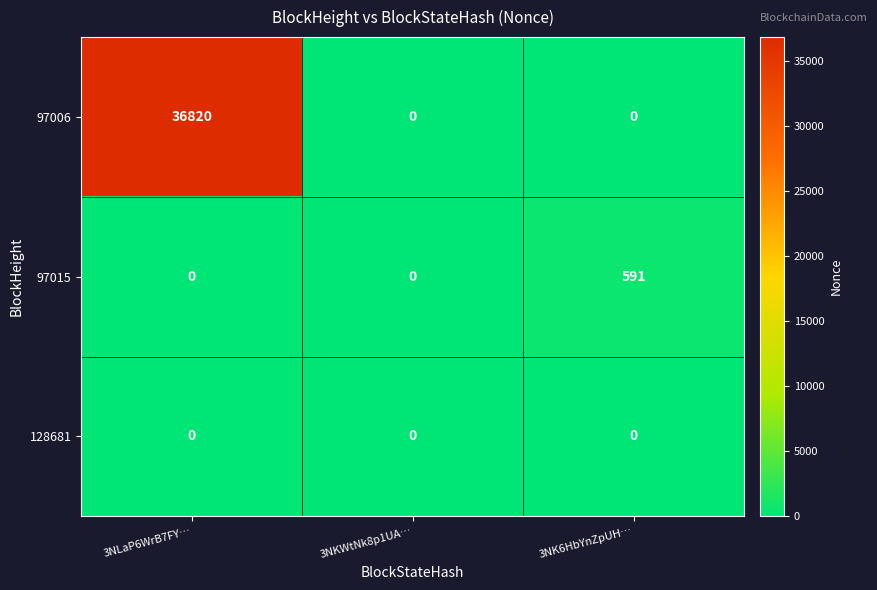

How many categories are shown in the chart?

3